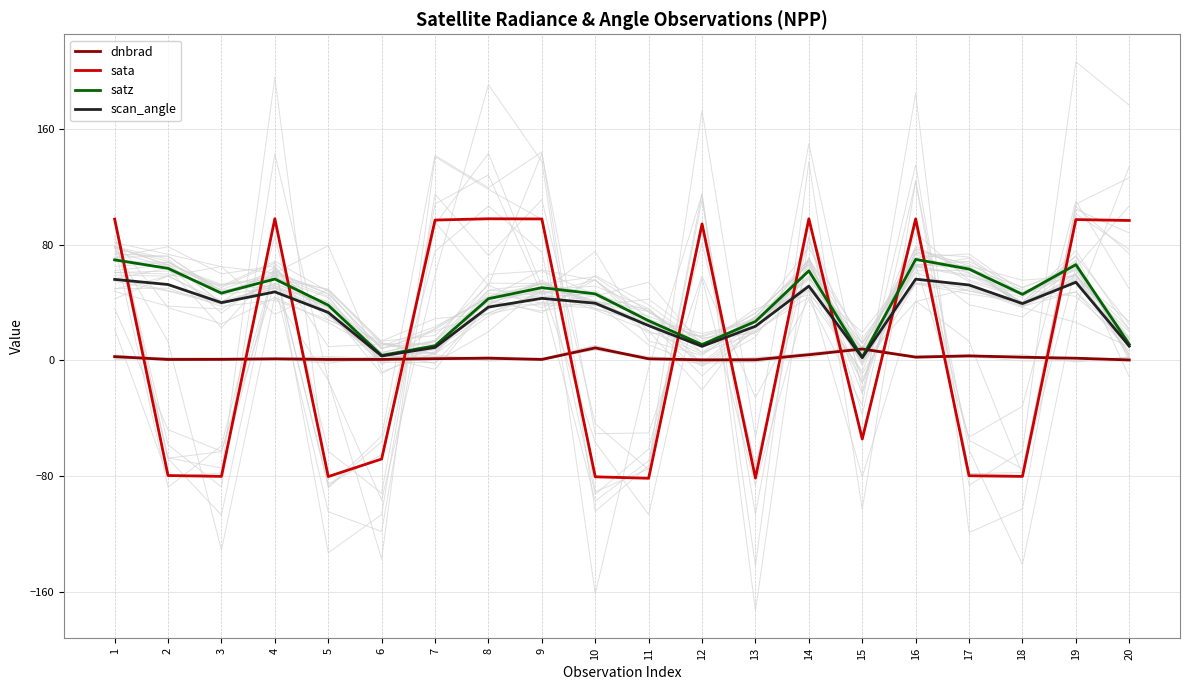

At which category is the sum across all series the highest?

16